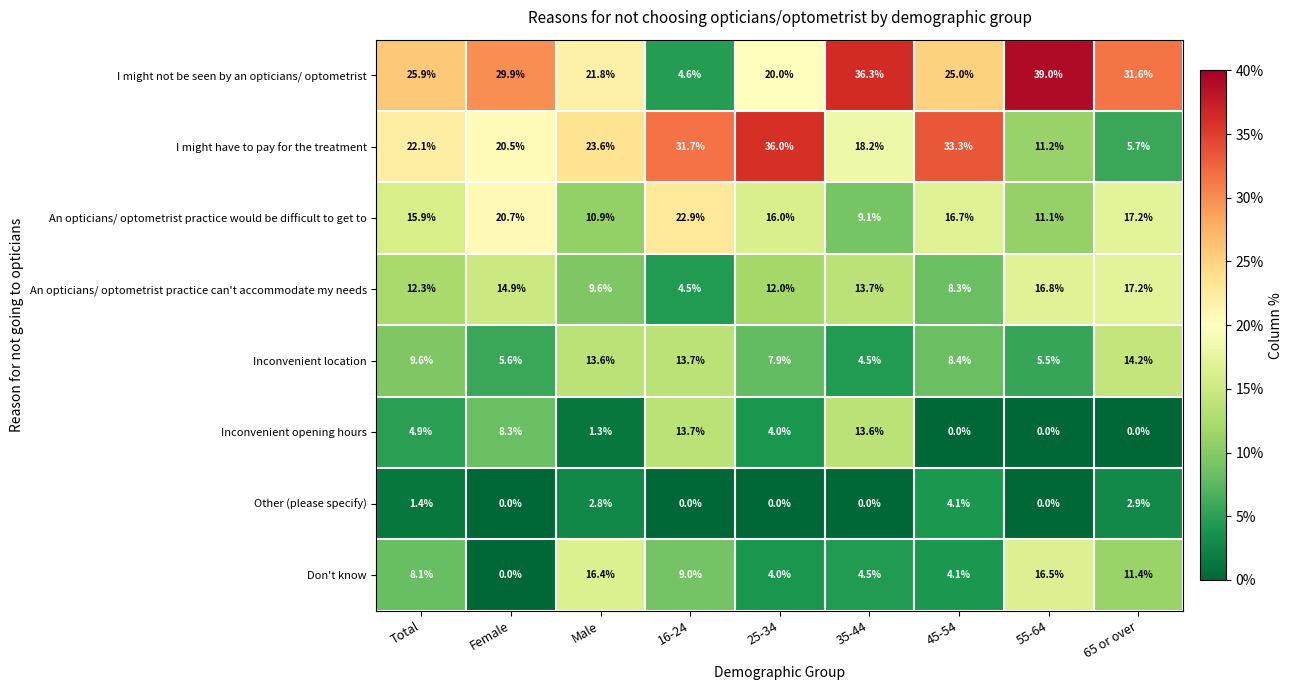

Which series has the largest range (max minus min)?

I might not be seen by an opticians/ optometrist